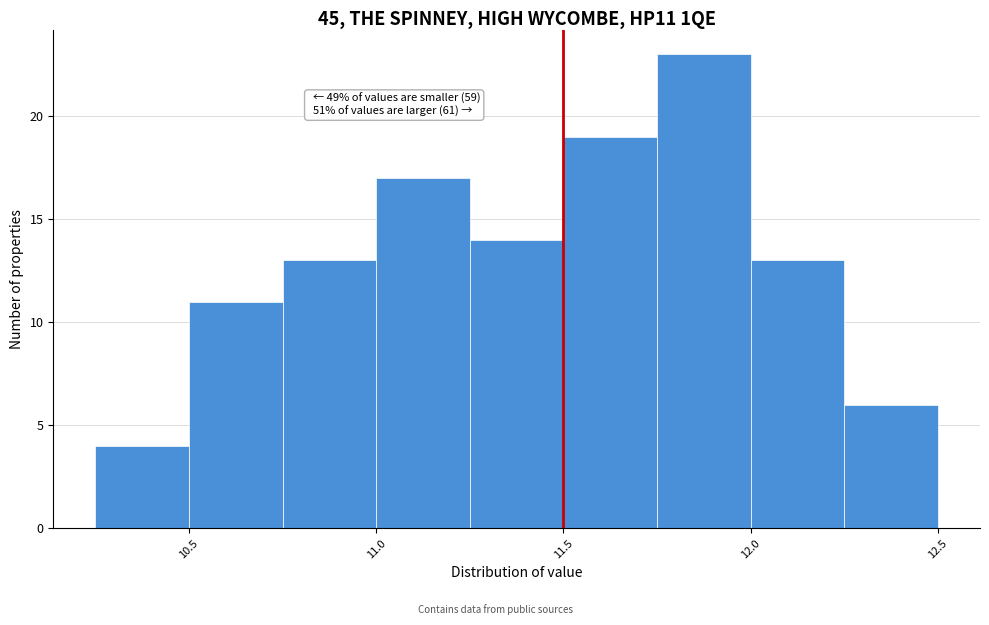

Over which range of the x-axis is the bar tallest?

11.75 to 12.00